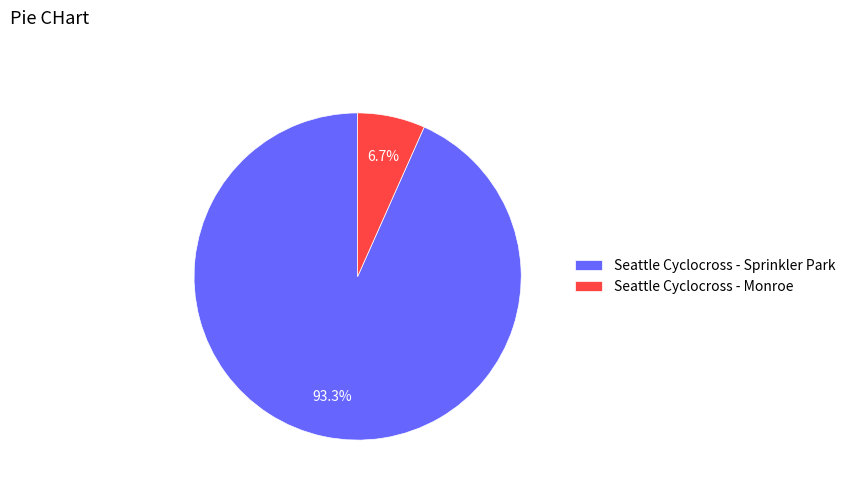

True or false: Seattle Cyclocross - Monroe accounts for 20% of the total.

False